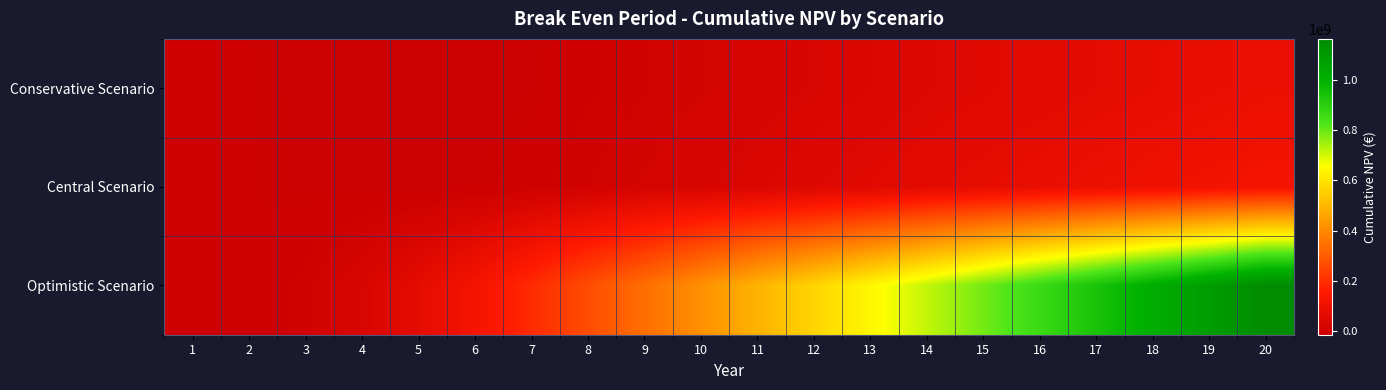

At which category is the sum across all series the highest?

20